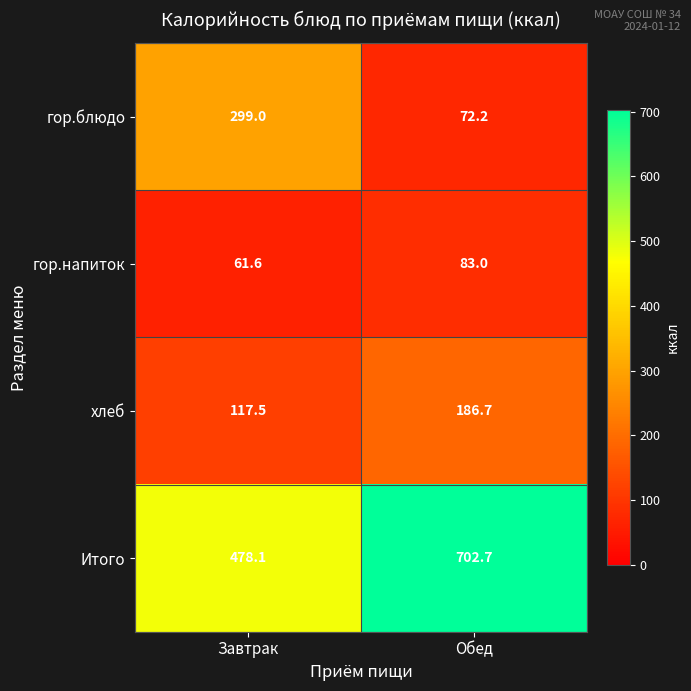

What is the smallest value displayed?

61.6